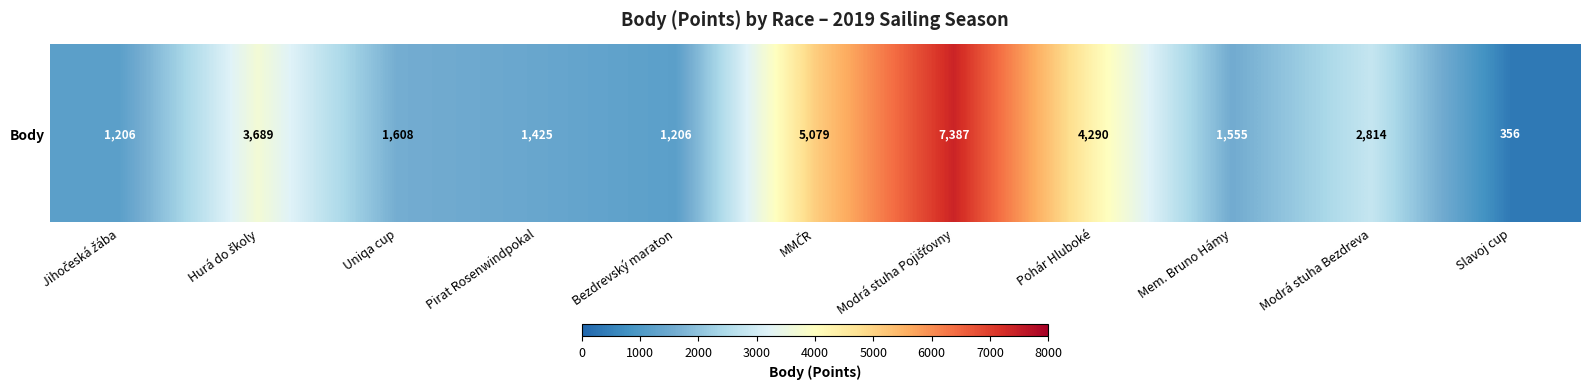

How many data points are less than 1608?

5